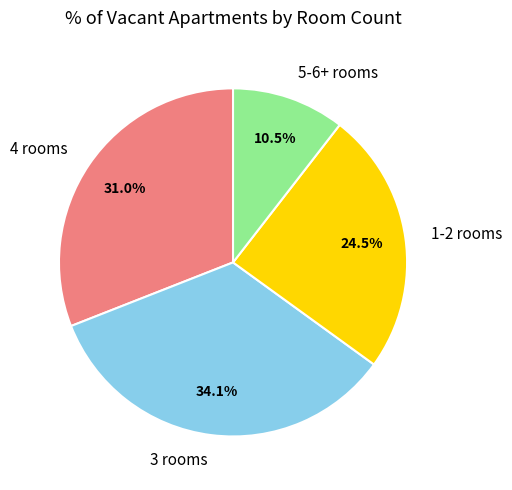

Which has a higher value, 3 rooms or 5-6+ rooms?

3 rooms